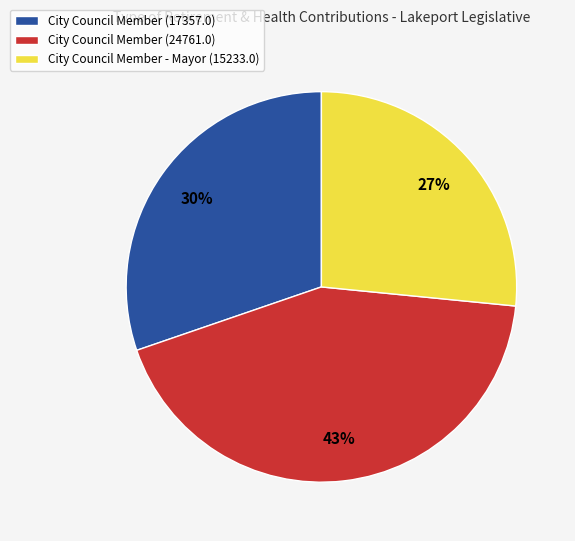

Is the sum of City Council Member (17357.0) and City Council Member - Mayor (15233.0) greater than half?

Yes